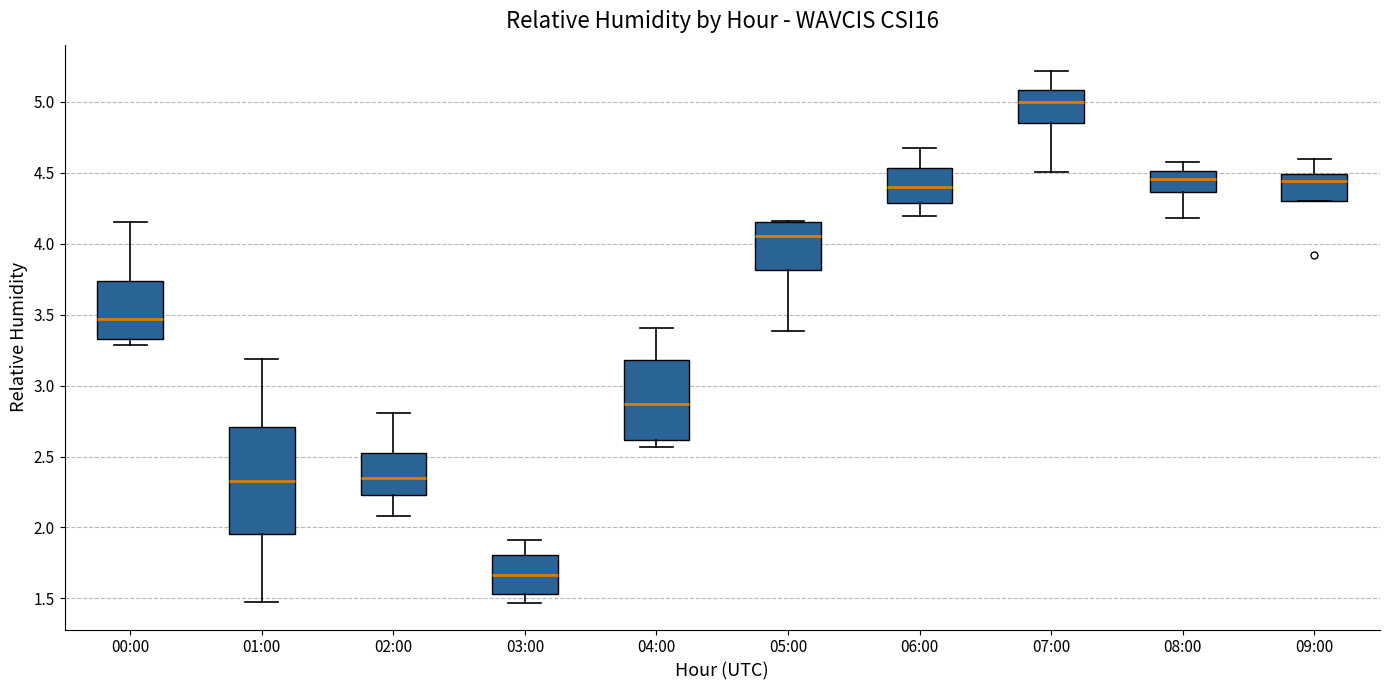

Comparing the boxes themselves (not the whiskers), which one is the tallest?

01:00